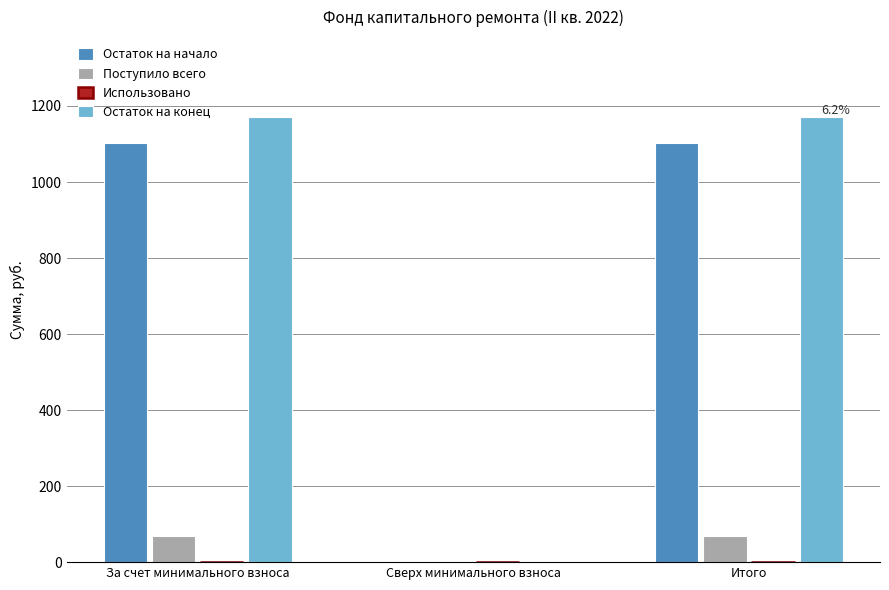

How many groups of bars are there?

3